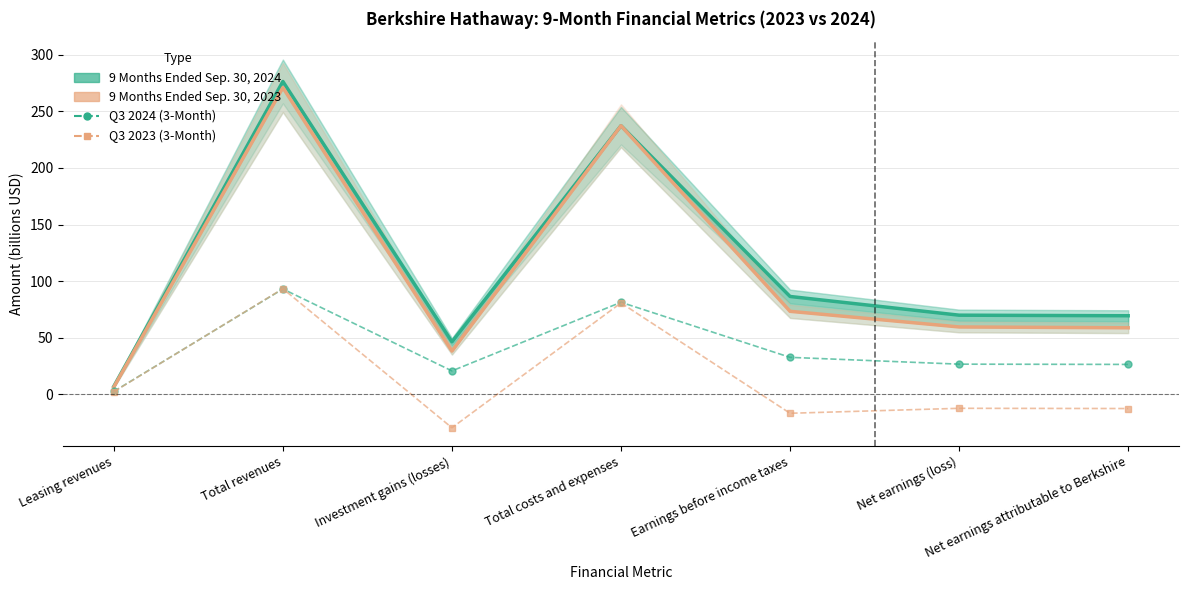

At which category is the sum across all series the highest?

Total revenues